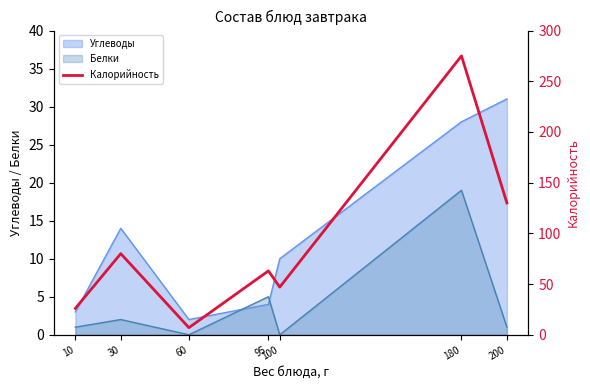

At which label does the data first exceed 63?

30